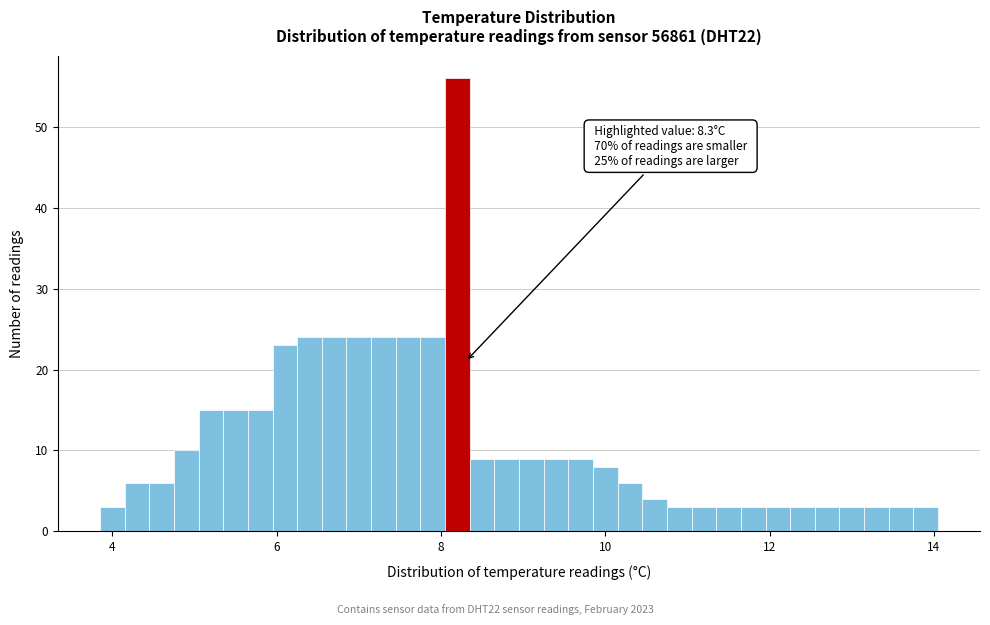

Around what value on the x-axis is the tallest bar? Give the approximate position of its centre, as read against the axis.

8.2